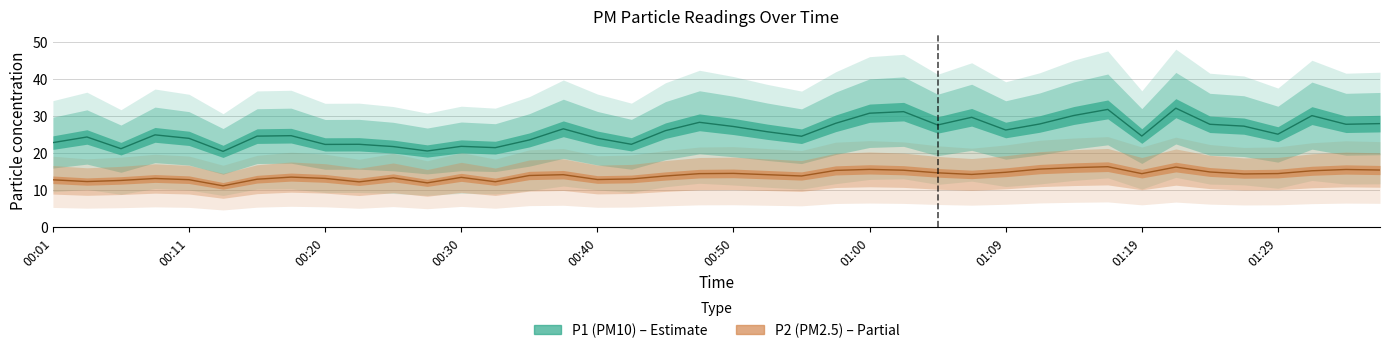

How many data points does each series have?

40